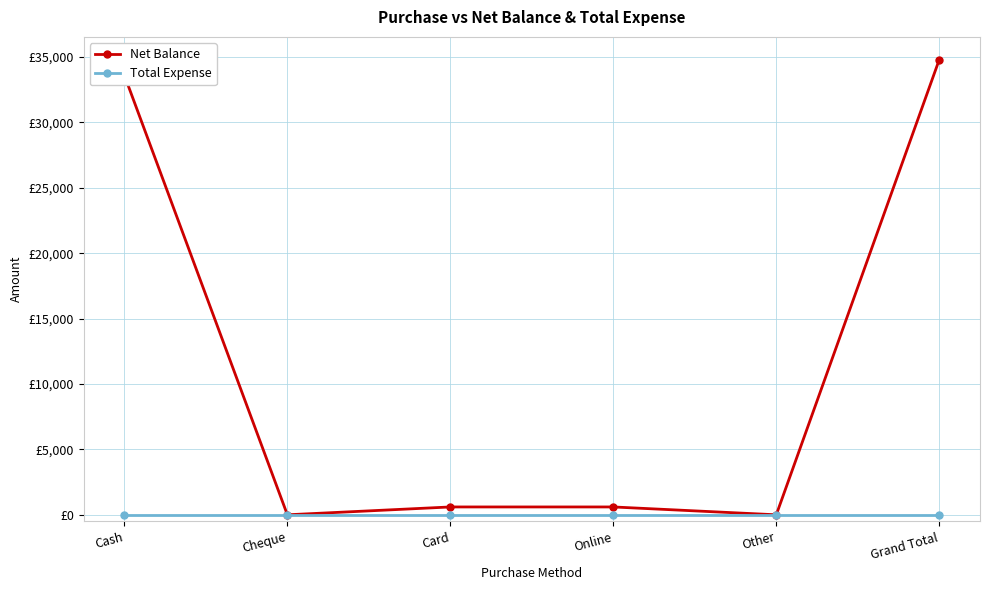

Between Online and Cash, which is larger?

Cash